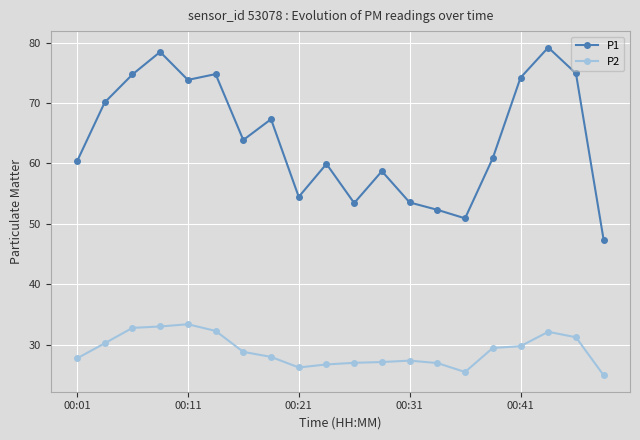

How many lines are shown in the chart?

2